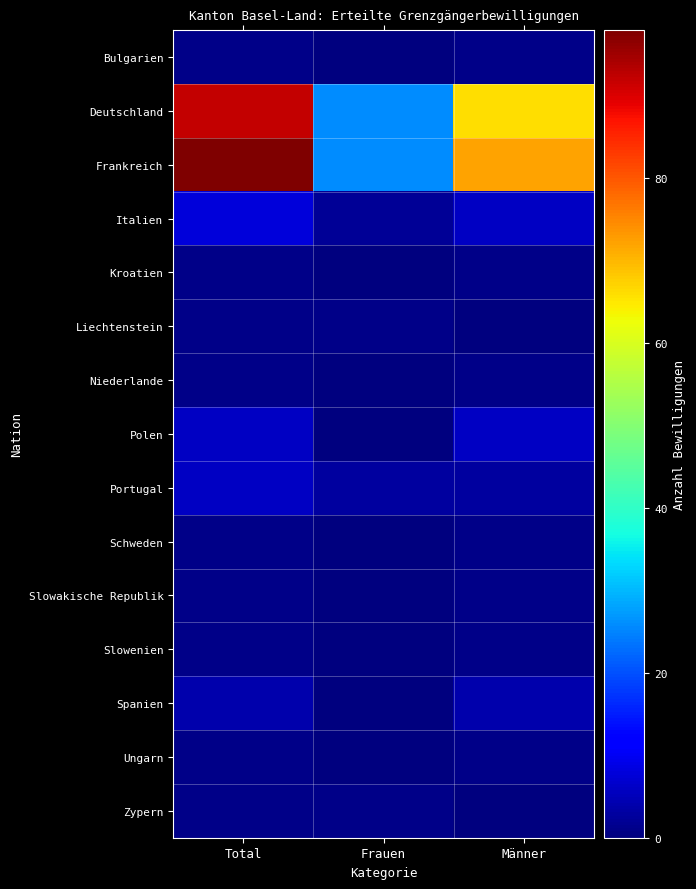

What is the total value across all series at Total?

223